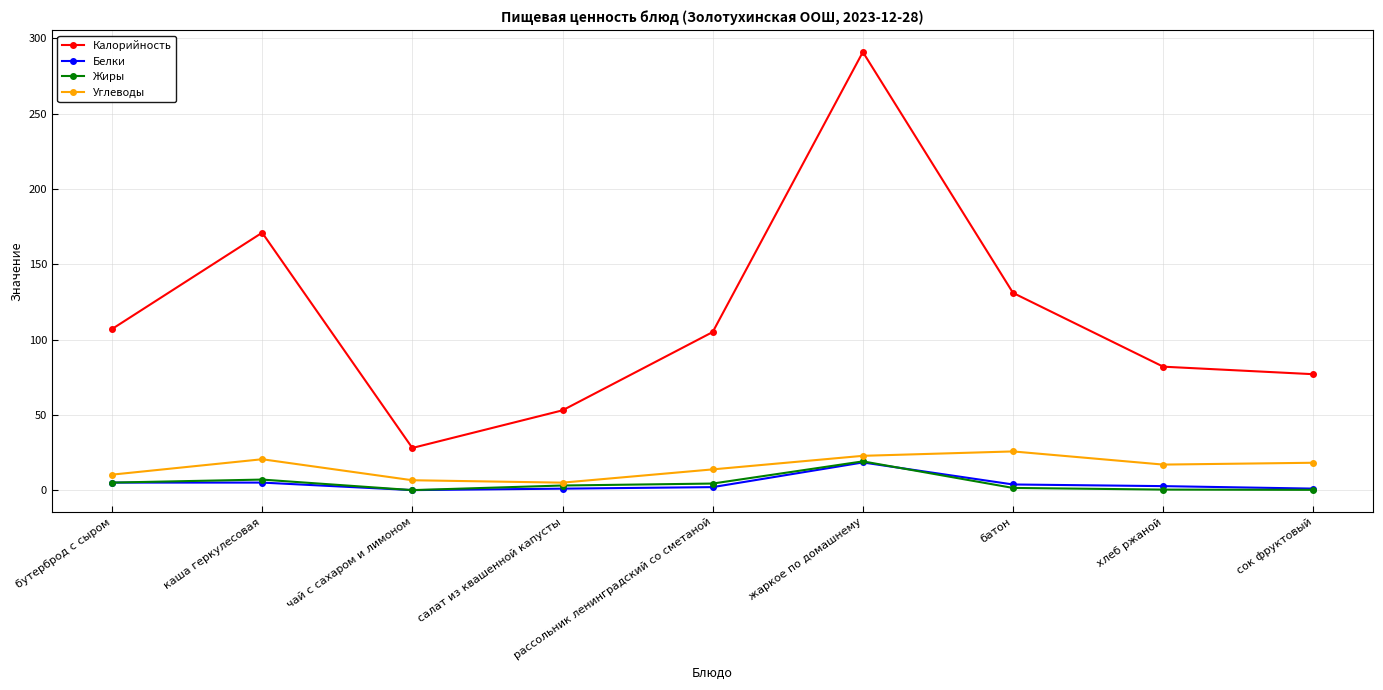

What are all the series names shown in the legend?

Калорийность, Белки, Жиры, Углеводы